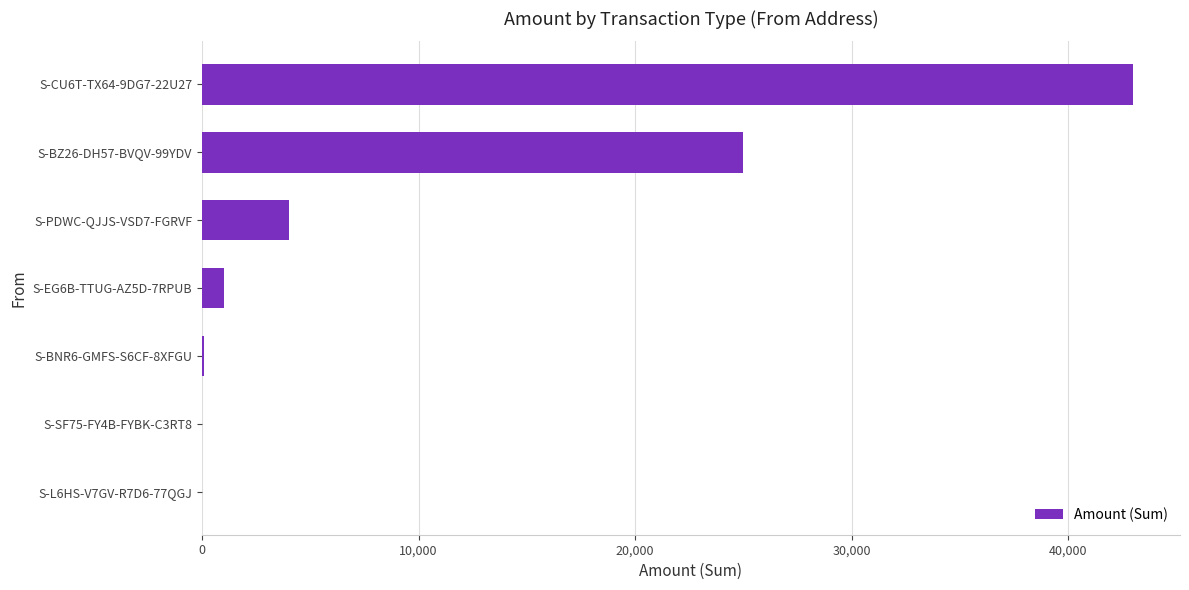

At which label is the value closest to 21500?

S-BZ26-DH57-BVQV-99YDV